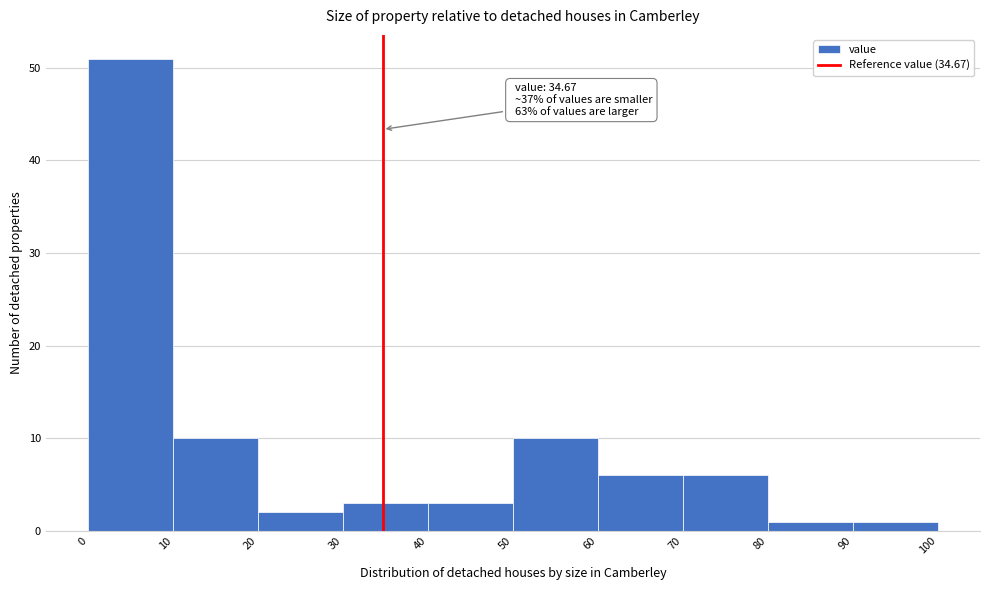

Over which range of the x-axis is the bar tallest?

0 to 10